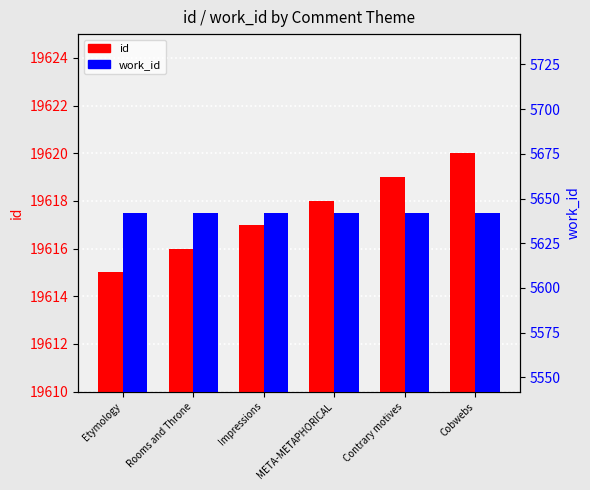

Which has a higher value, Rooms and Throne or META-METAPHORICAL?

META-METAPHORICAL